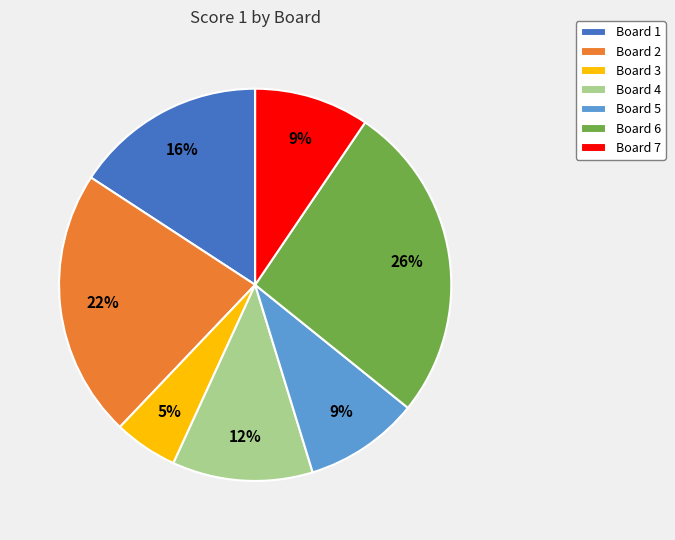

Is Board 7 the majority of the pie?

No